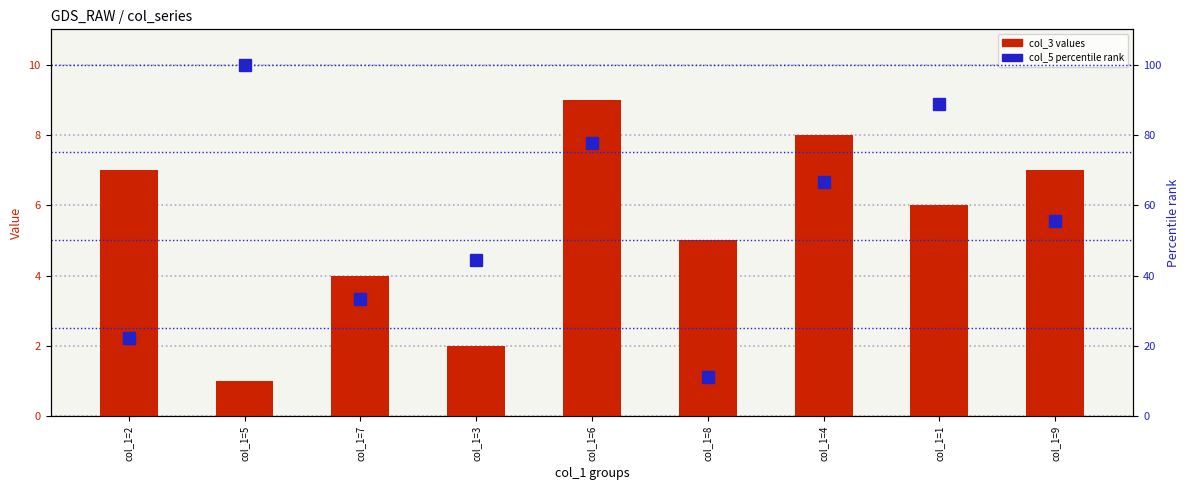

At which label is col_5 (percentile-scaled) closest to 55?

col_1=9